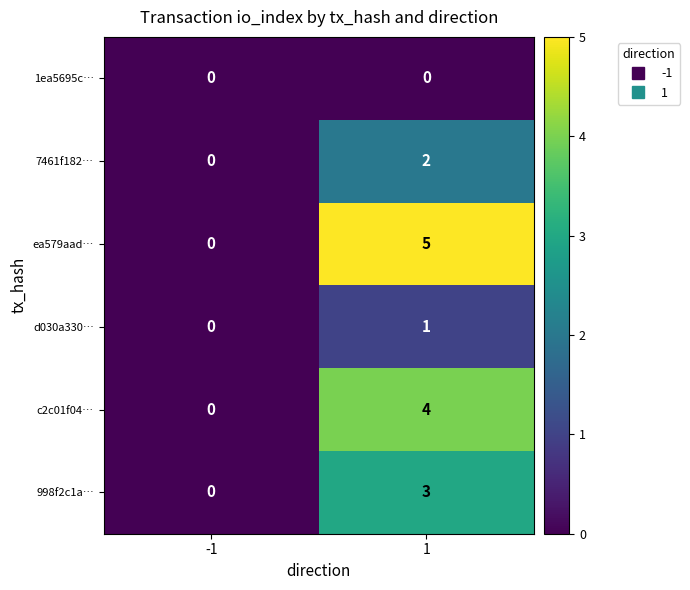

Reading left to right, list all the values displayed in this chart.

1ea5695c…: -1=0	1=0
7461f182…: -1=0	1=2
ea579aad…: -1=0	1=5
d030a330…: -1=0	1=1
c2c01f04…: -1=0	1=4
998f2c1a…: -1=0	1=3